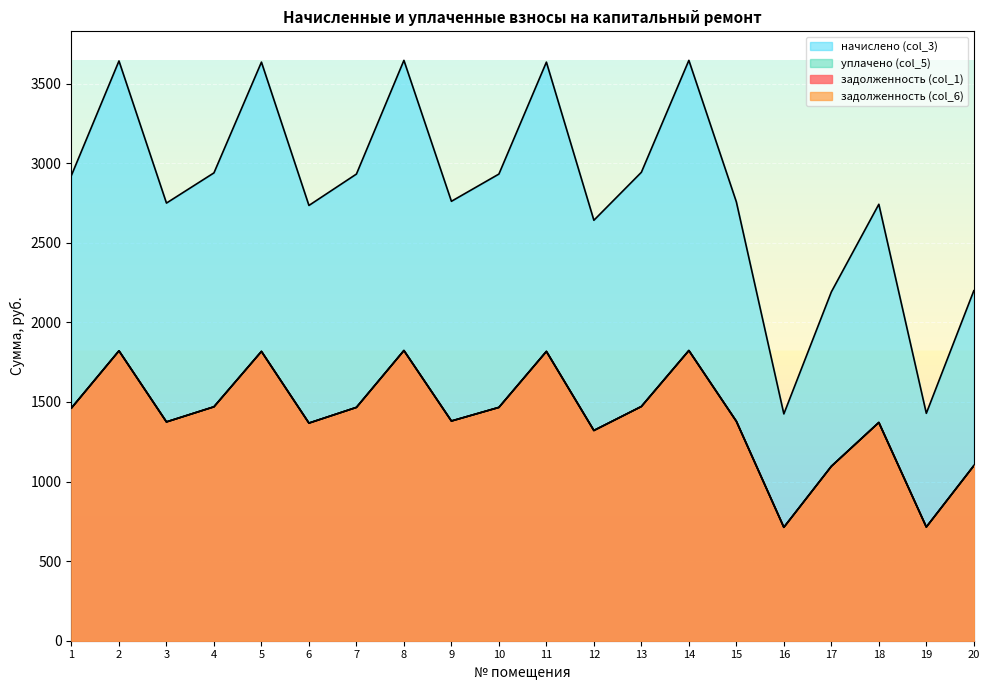

True or false: задолженность (col_1) and начислено (col_3) intersect in this chart.

False